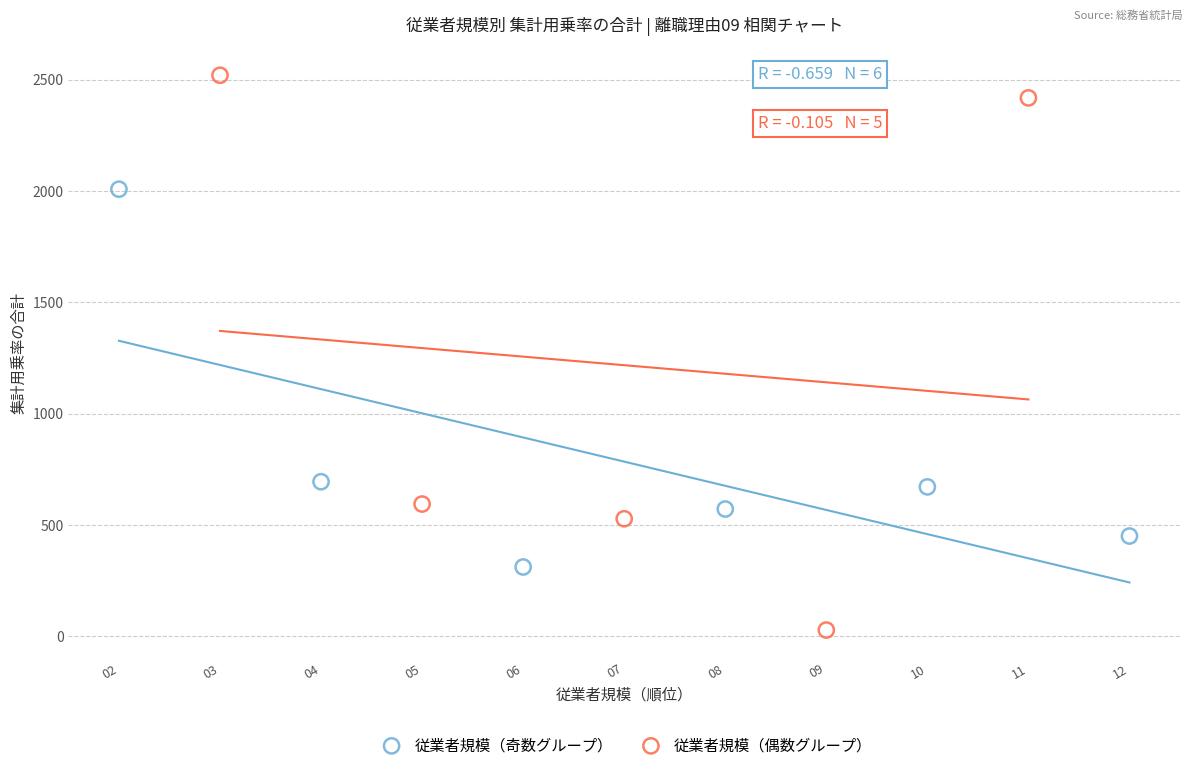

Which series has the largest Y range (max minus min)?

従業者規模（偶数グループ）